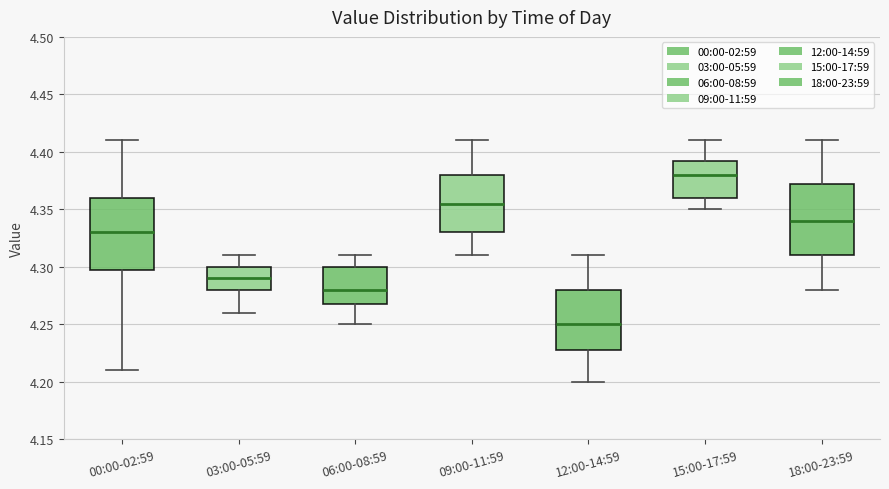

Where is the lower edge of the box for 09:00-11:59 on the y-axis? The values are not printed on the chart, so give them approximately, as read against the axis.

4.330